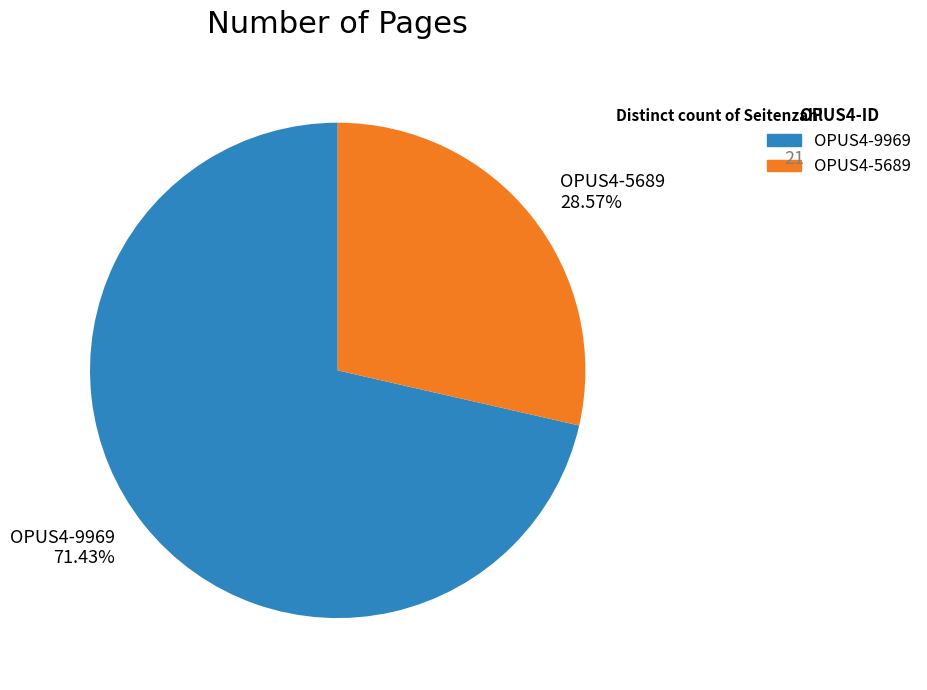

Between OPUS4-9969 and OPUS4-5689, which is larger?

OPUS4-9969